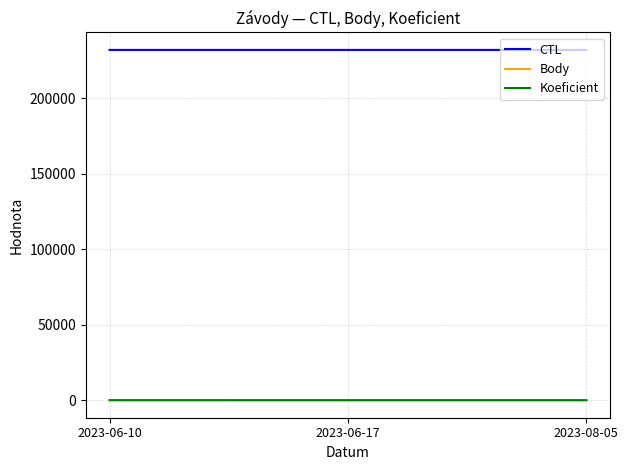

How many categories are shown in the chart?

3